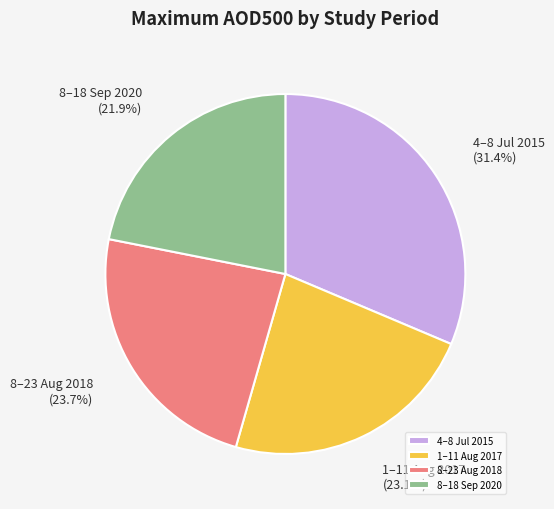

To the nearest percent, what is the combined percentage of 8–23 Aug 2018 and 8–18 Sep 2020?

46%